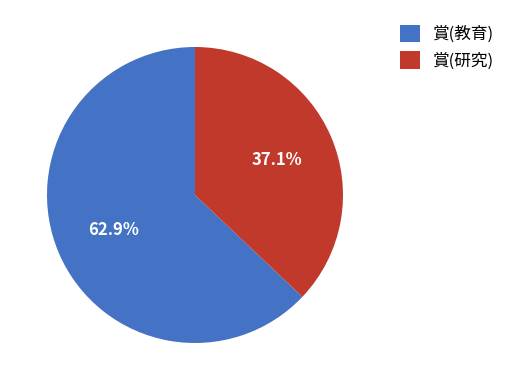

How many segments does this pie chart have?

2